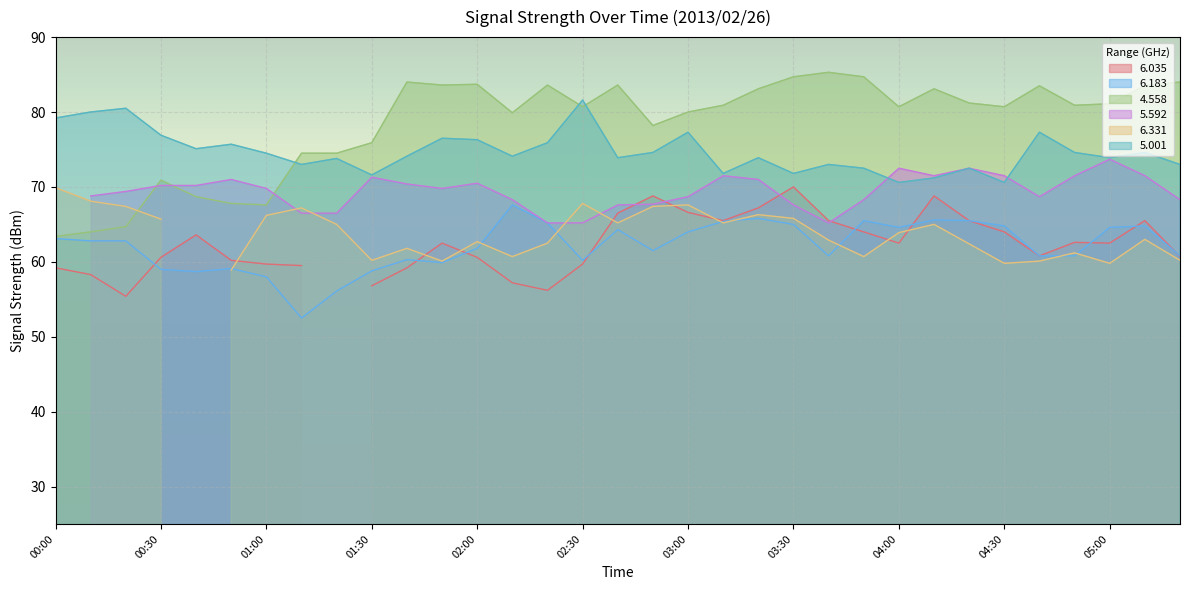

True or false: 6.183 and 5.001 intersect in this chart.

False